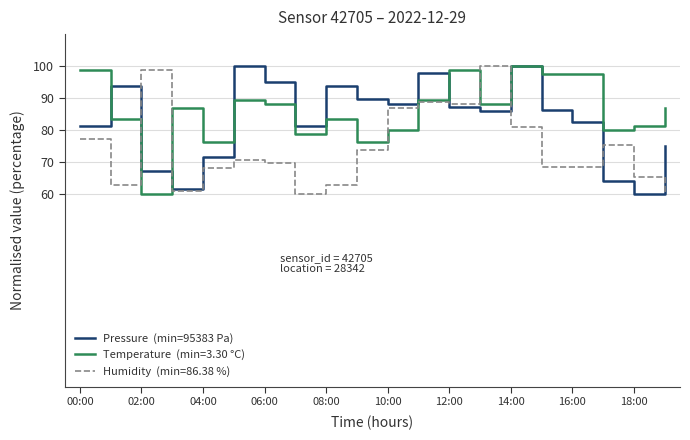

What is the minimum value shown in the chart?

60.0